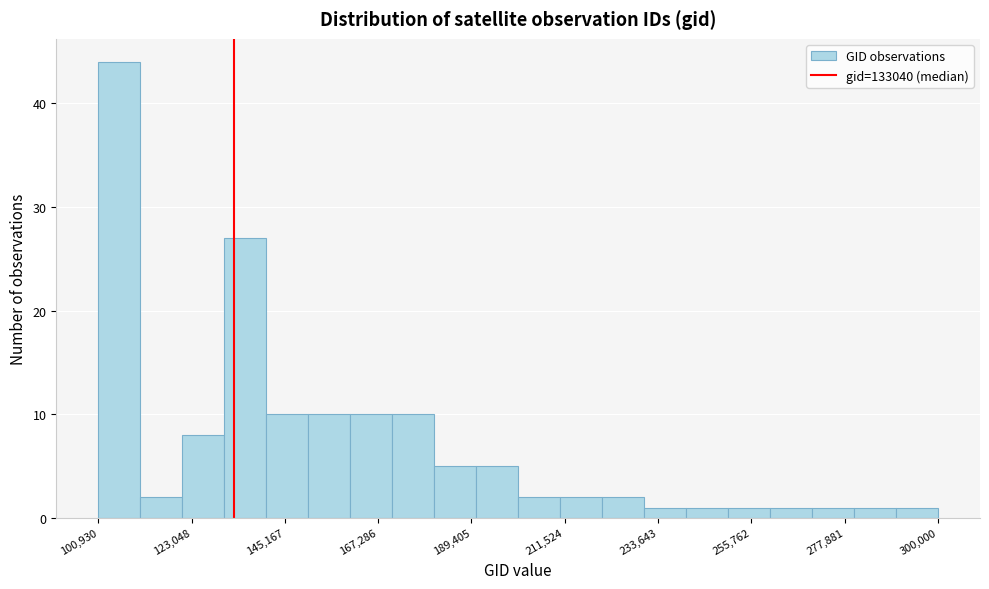

Read against the x-axis, roughly where is the centre of the tallest bar?

105000